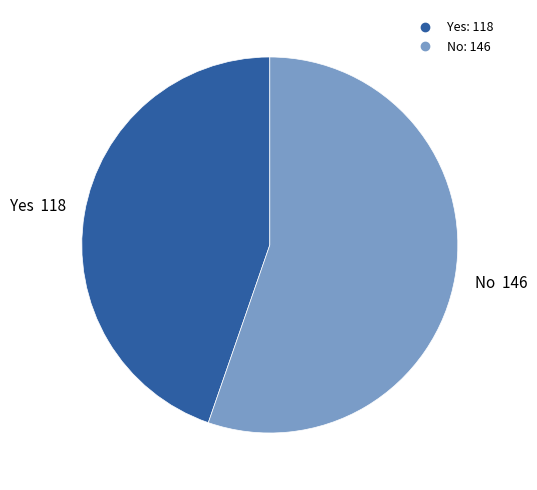

Is it true that No is 50% of the pie?

False